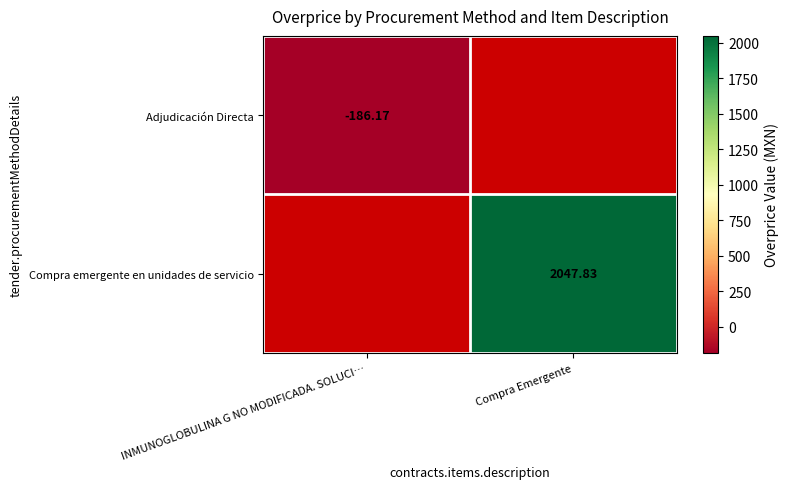

How many positive values does the Compra emergente en unidades de servicio series have?

1